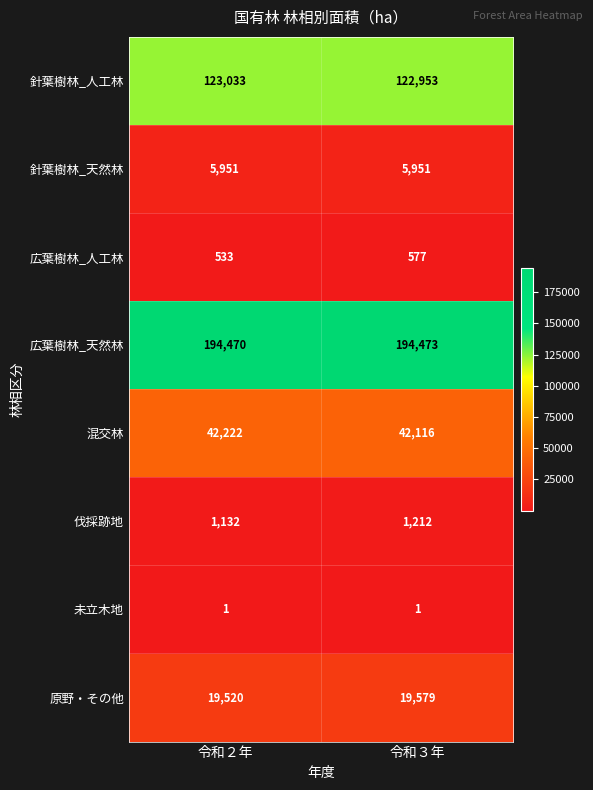

Which series has the widest spread of values?

混交林